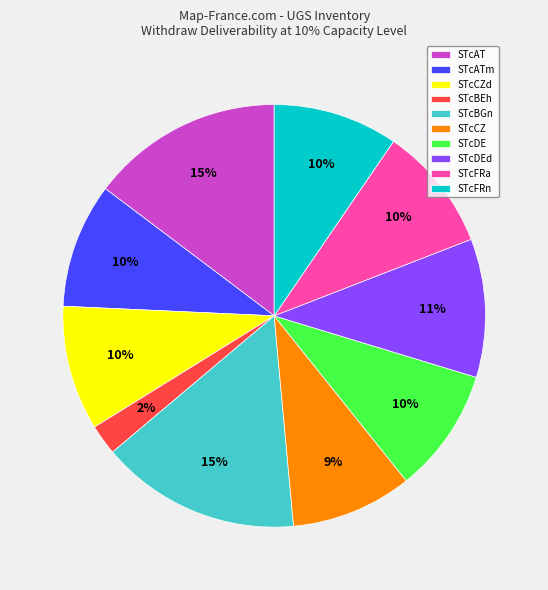

Count the number of slices in the pie.

10